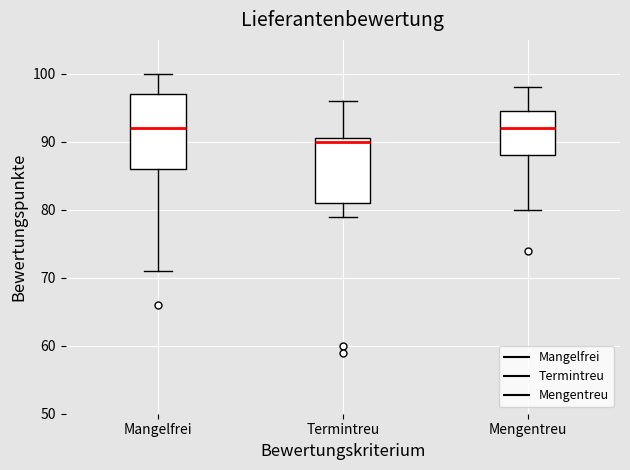

Which box is the tallest, from its lower edge to its upper edge?

Mangelfrei